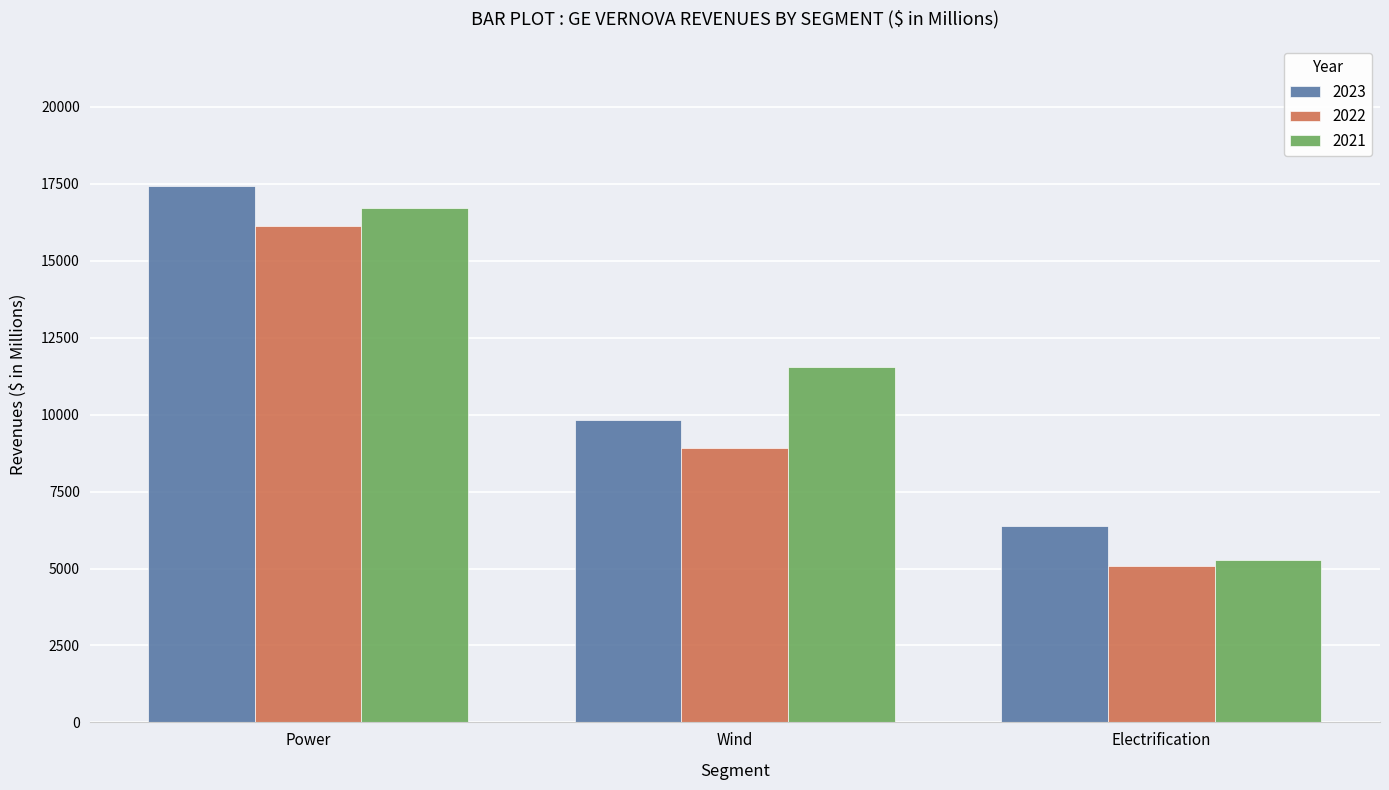

What is the spread (max minus min) of values at Electrification?

1302